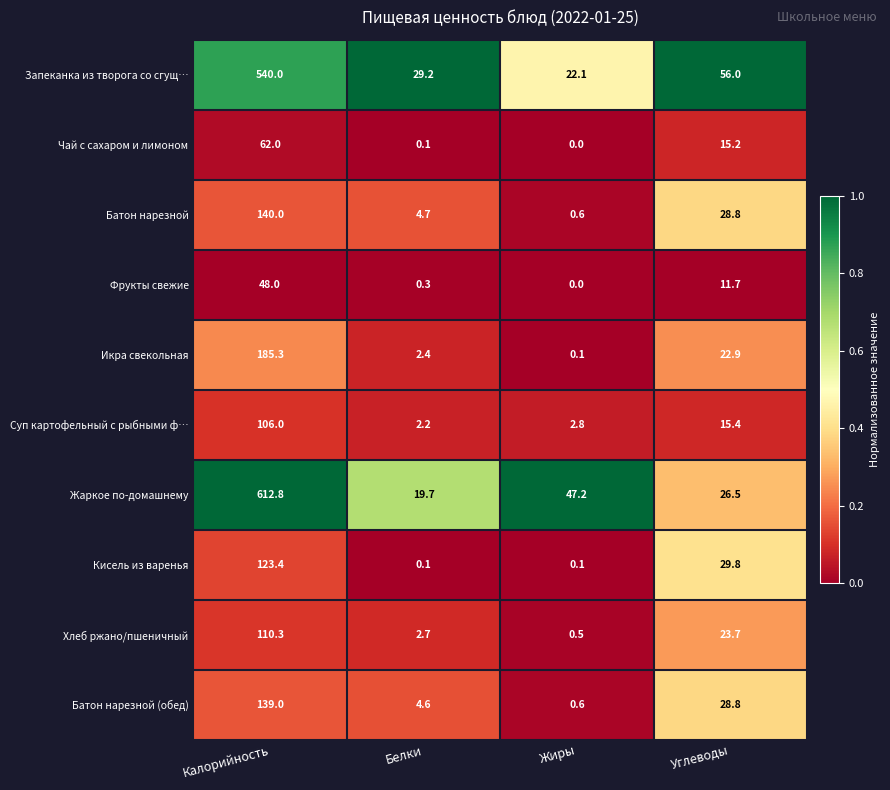

How many distinct data groups are displayed?

10